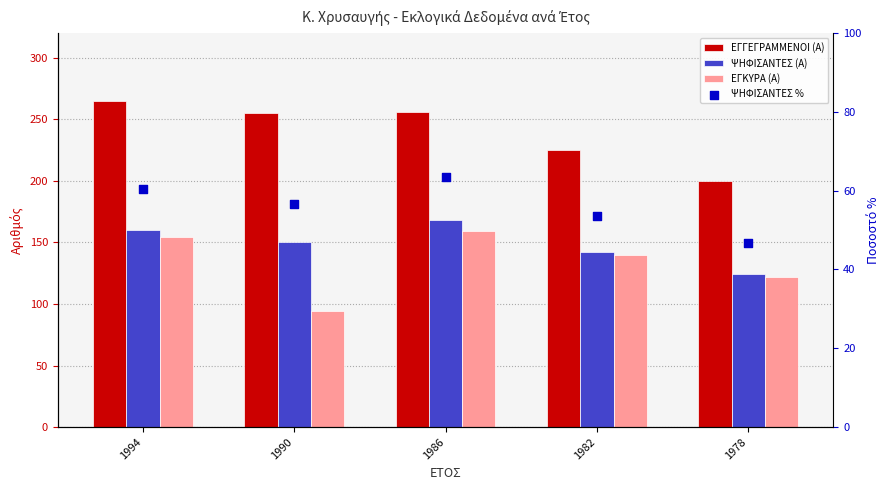

At how many categories does at least one series exceed 133?

5